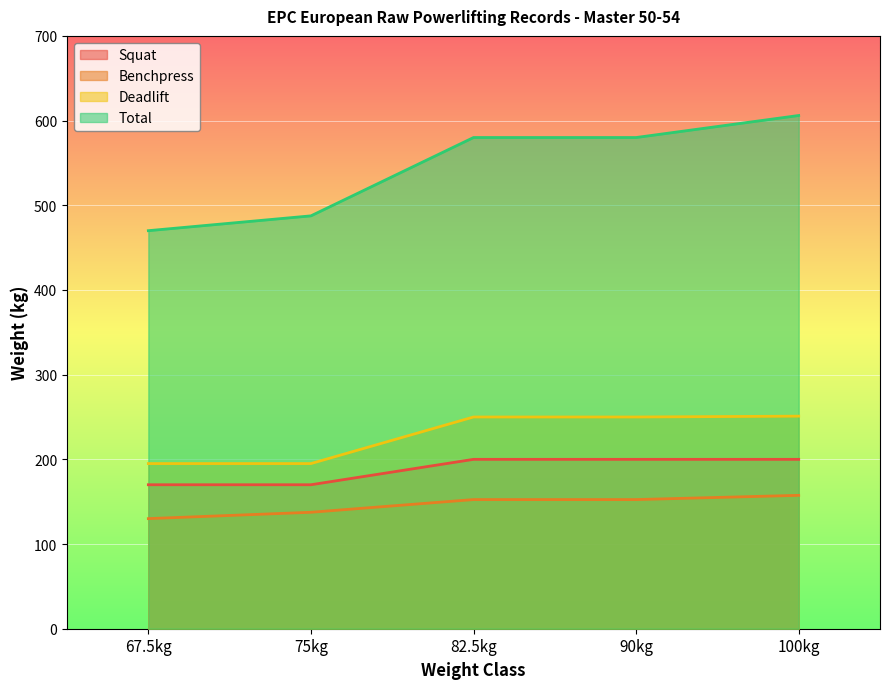

What is the difference between the second highest and second lowest values in the Benchpress series?

15.0